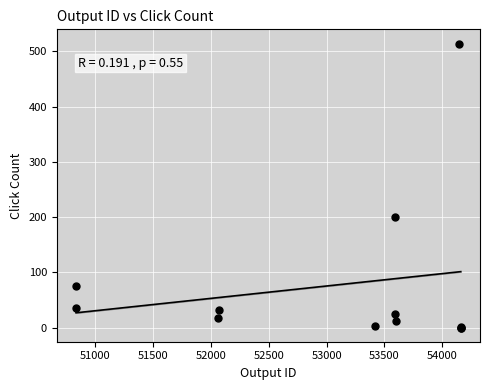

What Y value in the scatter plot is closest to 257?

200